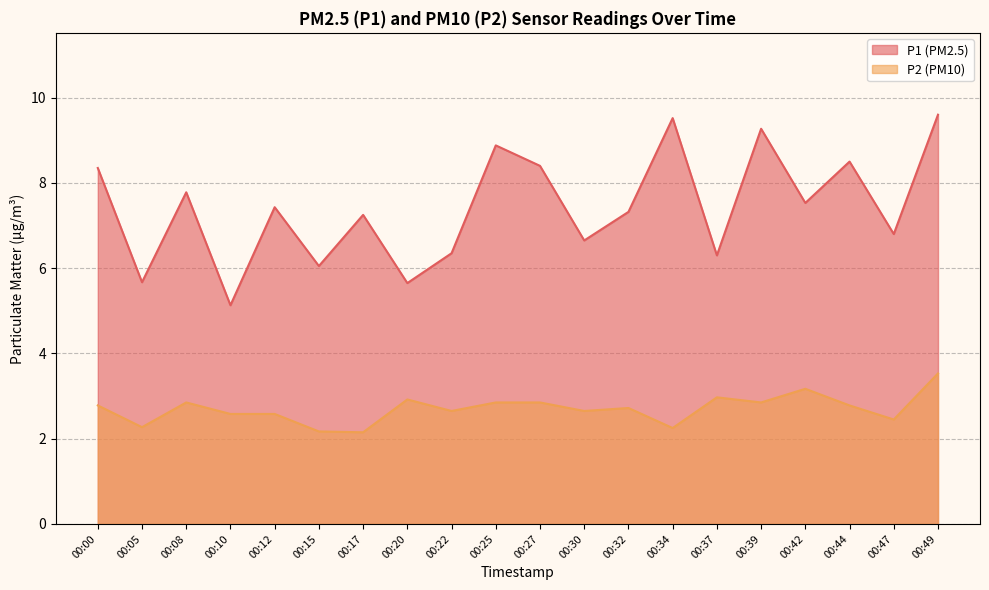

How many lines are shown in the chart?

2